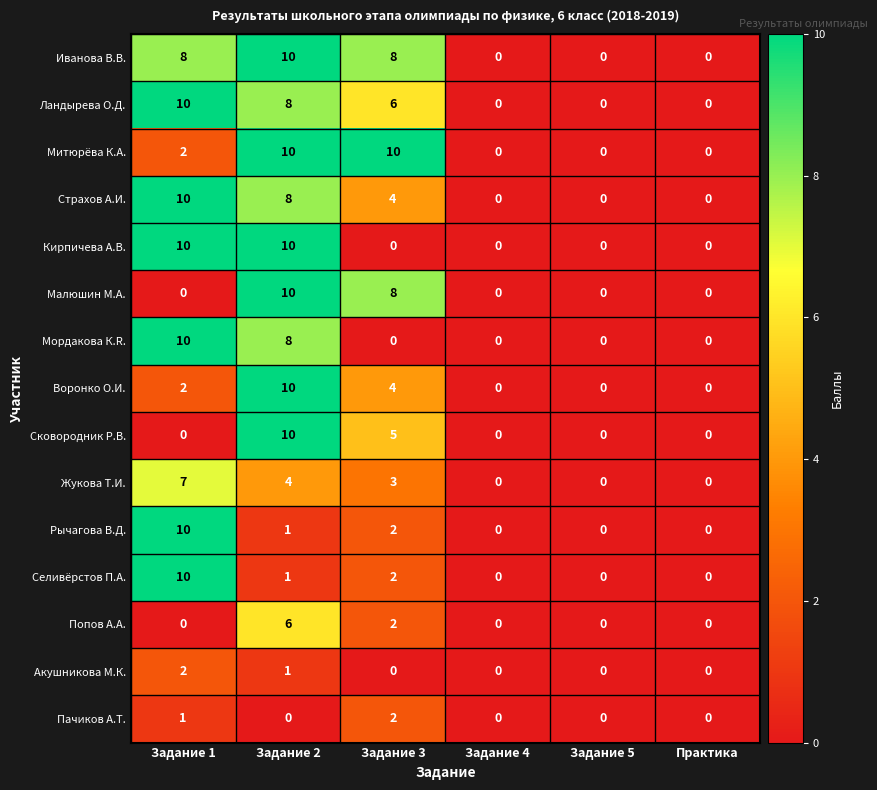

Count the Малюшин М.А. values in the range 0 to 8.

5